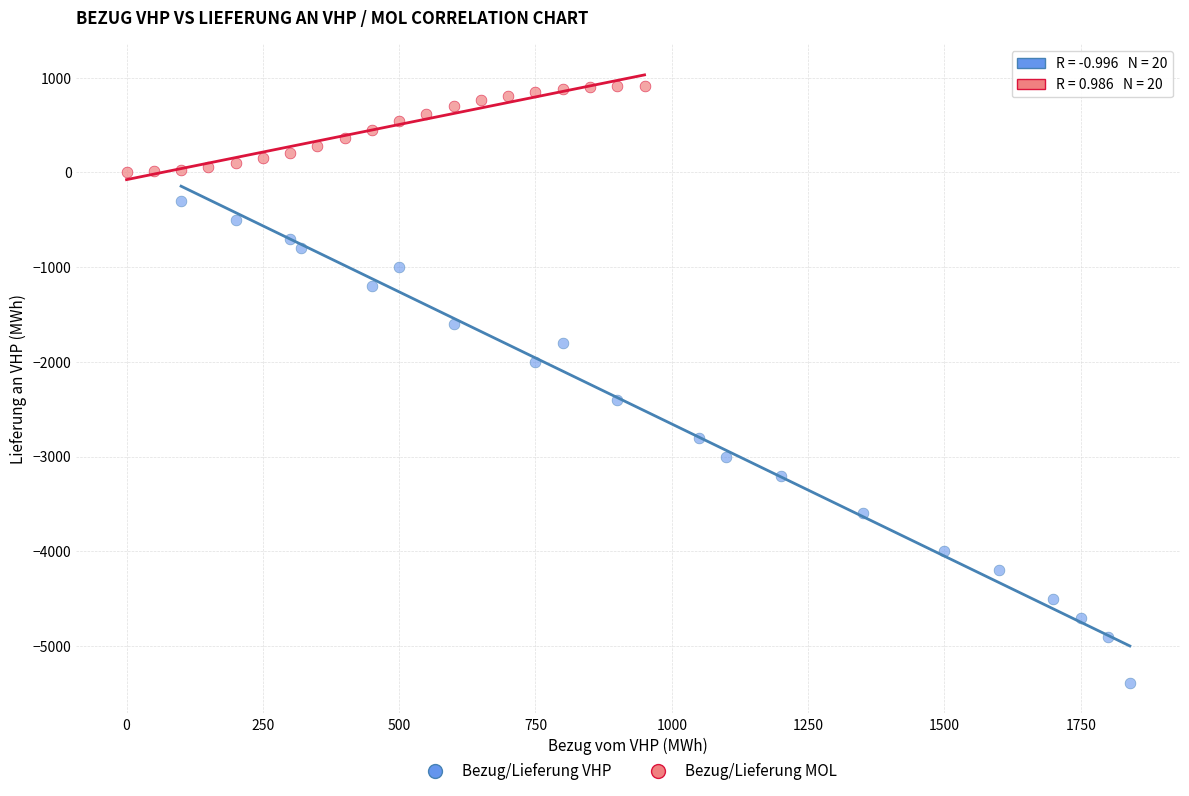

Which series contains the highest Y value?

Bezug/Lieferung MOL